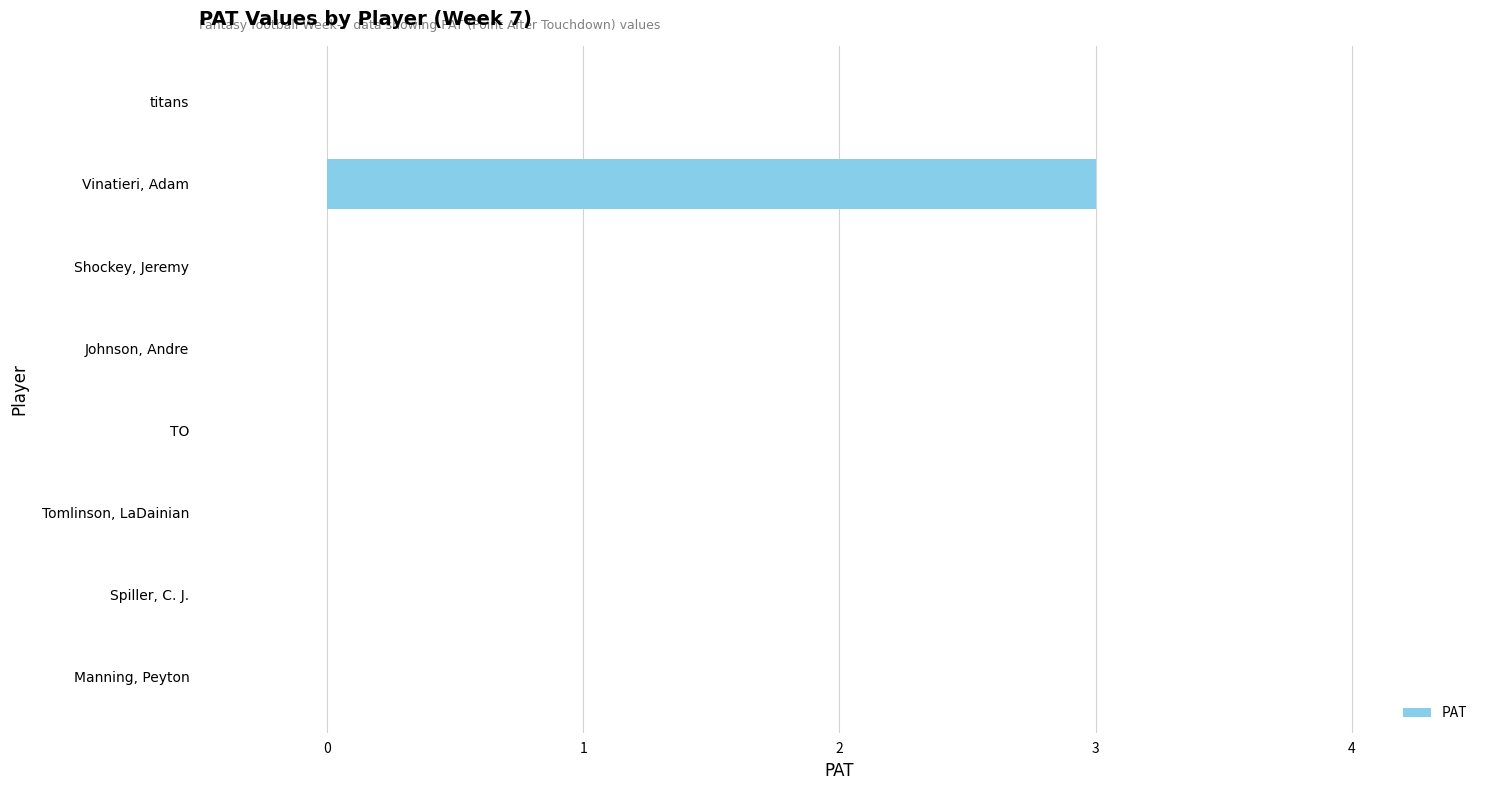

Which category has the highest value across all series?

Vinatieri, Adam